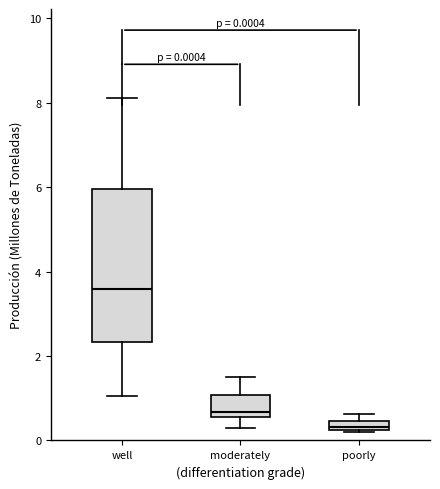

Which box's median line is the lowest?

poorly